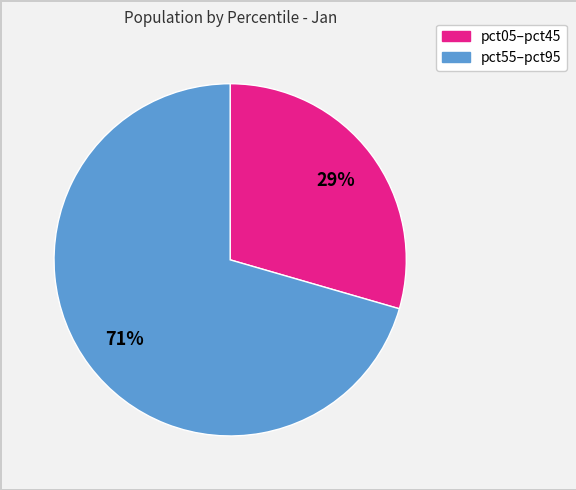

To the nearest percent, what is the average slice percentage?

50%